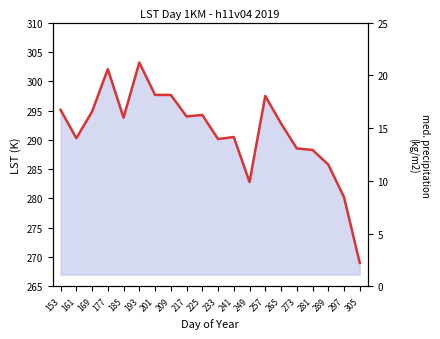

What is the value of the 1st point from the left?

295.1